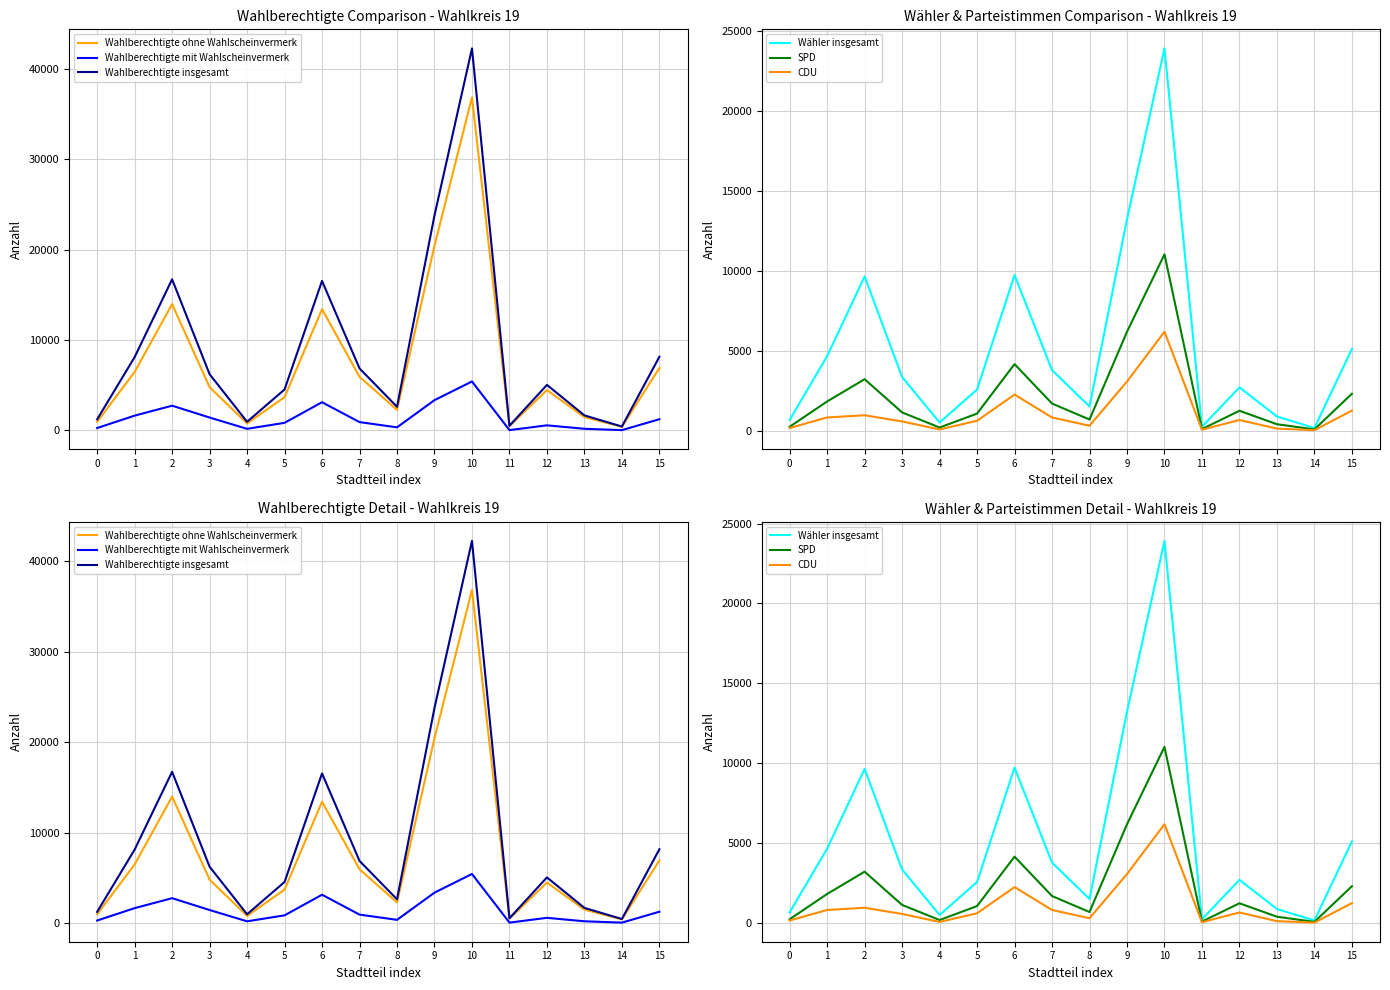

Between 7 and 8, which series saw the biggest shift?

Wahlberechtigte insgesamt